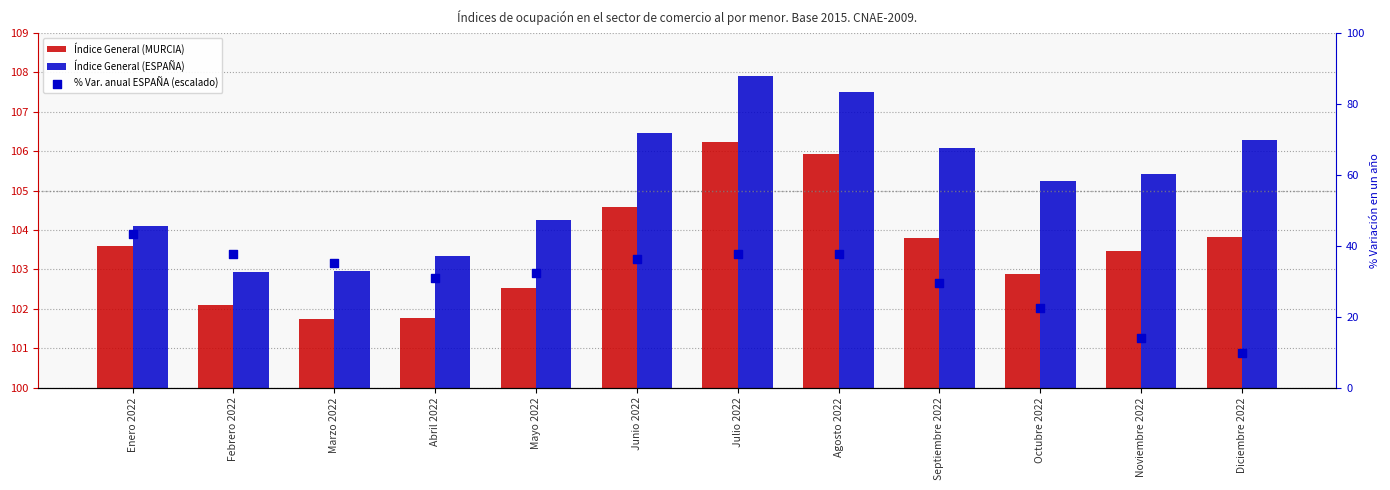

Which series contains the highest Y value?

Índice General (ESPAÑA)